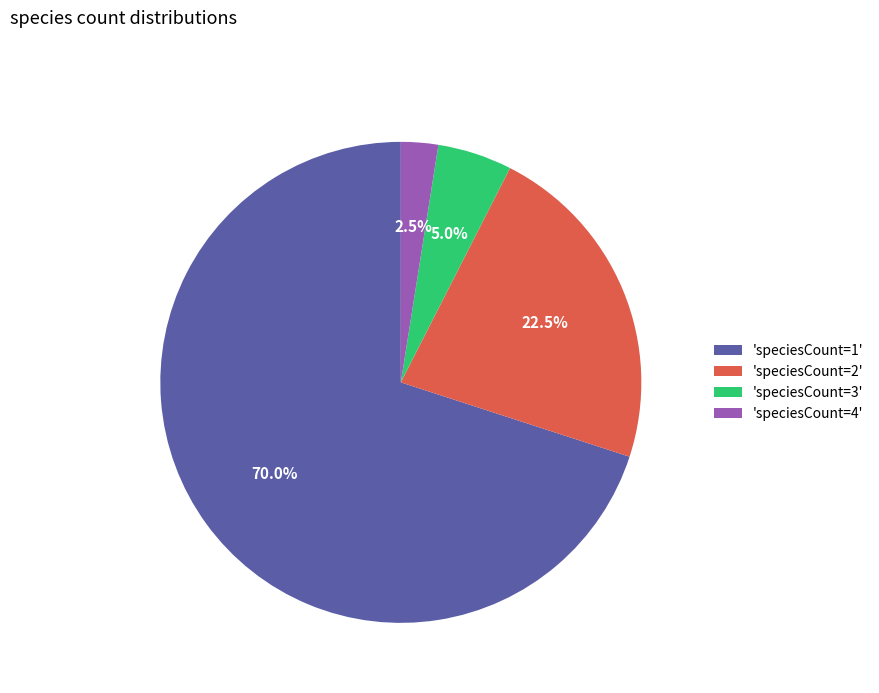

Rank the categories by value from lowest to highest.

'speciesCount=4', 'speciesCount=3', 'speciesCount=2', 'speciesCount=1'